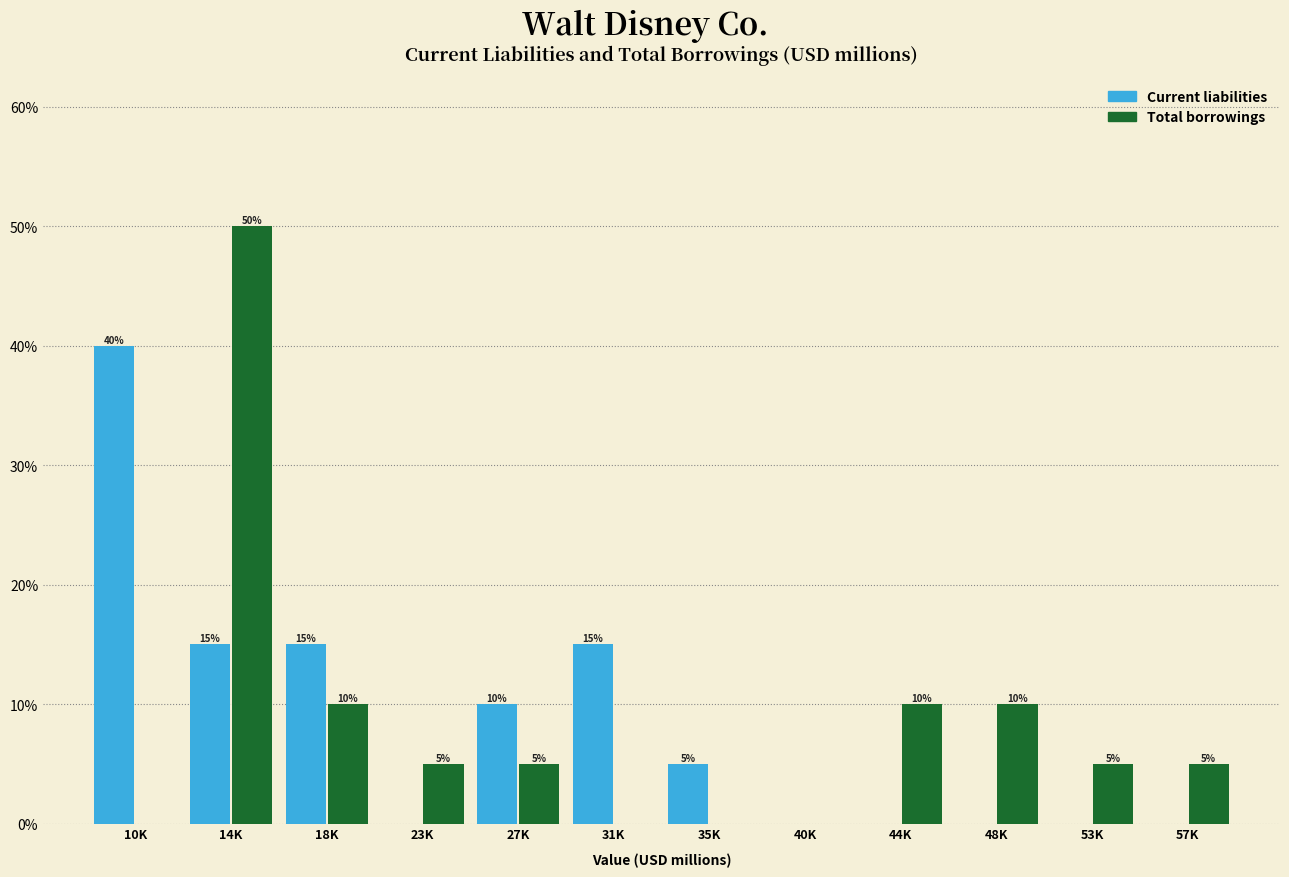

Reading left to right, what are all the values shown in this chart?

Current liabilities: 10K=40	14K=15	18K=15	23K=0	27K=10	31K=15	35K=5	40K=0	44K=0	48K=0	53K=0	57K=0
Total borrowings: 10K=0	14K=50	18K=10	23K=5	27K=5	31K=0	35K=0	40K=0	44K=10	48K=10	53K=5	57K=5